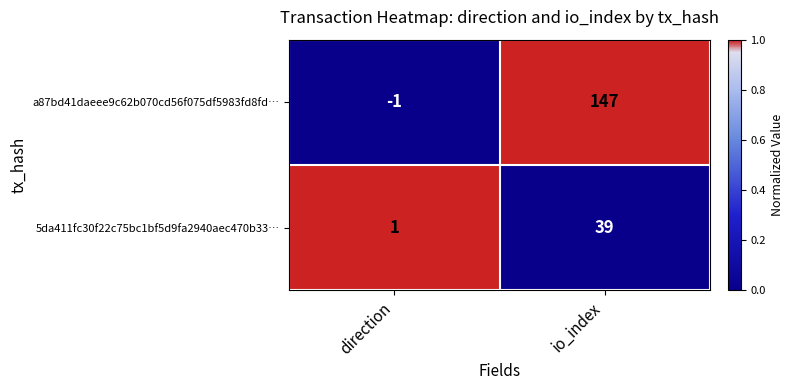

Rank the categories by a87bd41daeee9c62b070cd56f075df5983fd8fd… value from highest to lowest.

io_index, direction